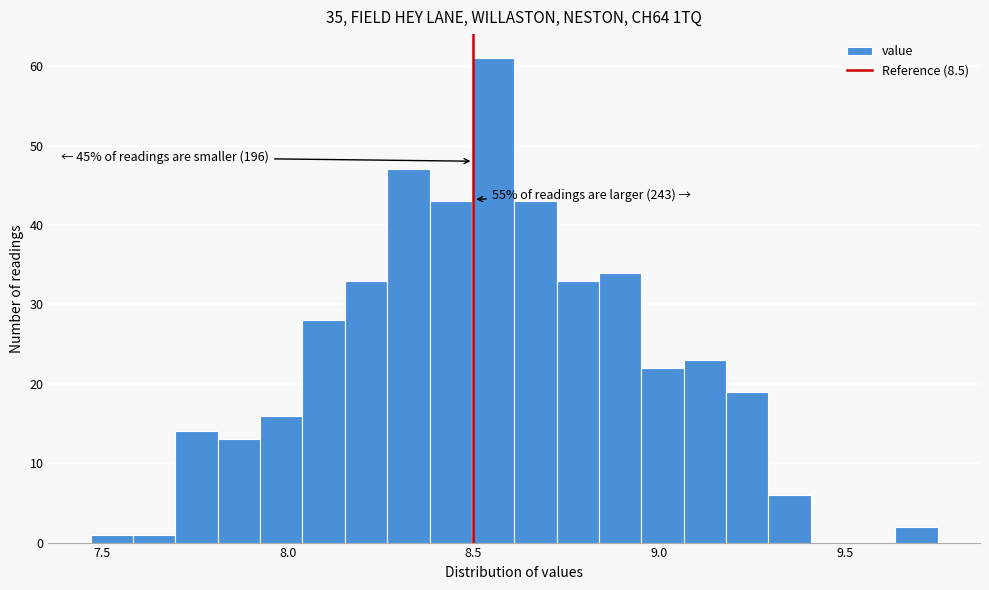

Around what value on the x-axis is the tallest bar? Give the approximate position of its centre, as read against the axis.

8.55